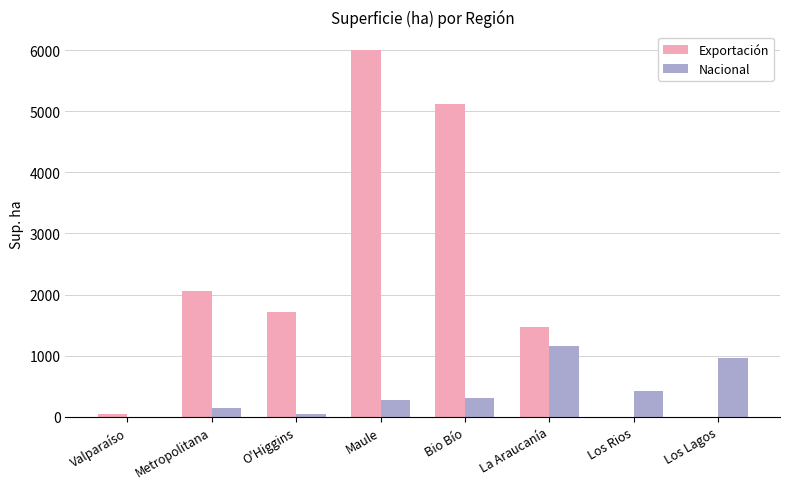

What is the approximate value of Exportación at Metropolitana?

2052.2